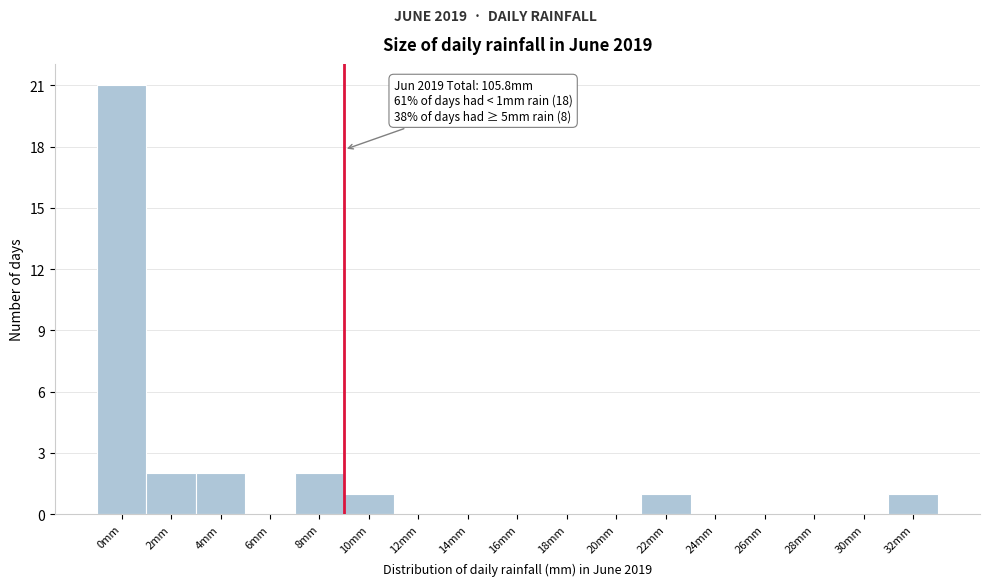

Reading left to right, what are all the values shown in this chart?

0mm=21	2mm=2	4mm=2	6mm=0	8mm=2	10mm=1	12mm=0	14mm=0	16mm=0	18mm=0	20mm=0	22mm=1	24mm=0	26mm=0	28mm=0	30mm=0	32mm=1